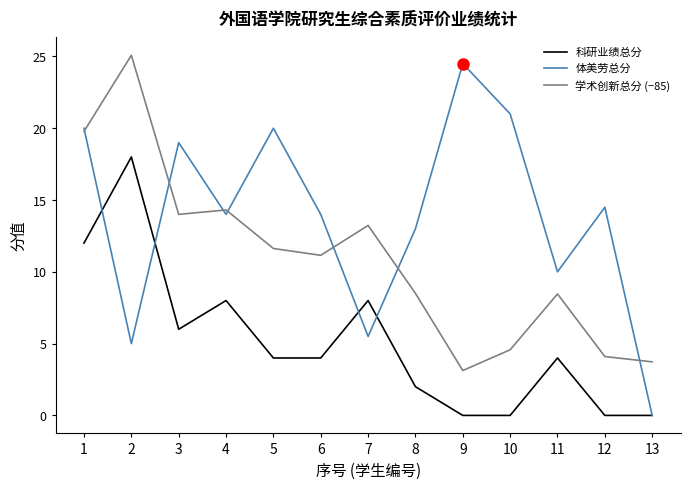

Which category has the highest value across all series?

2